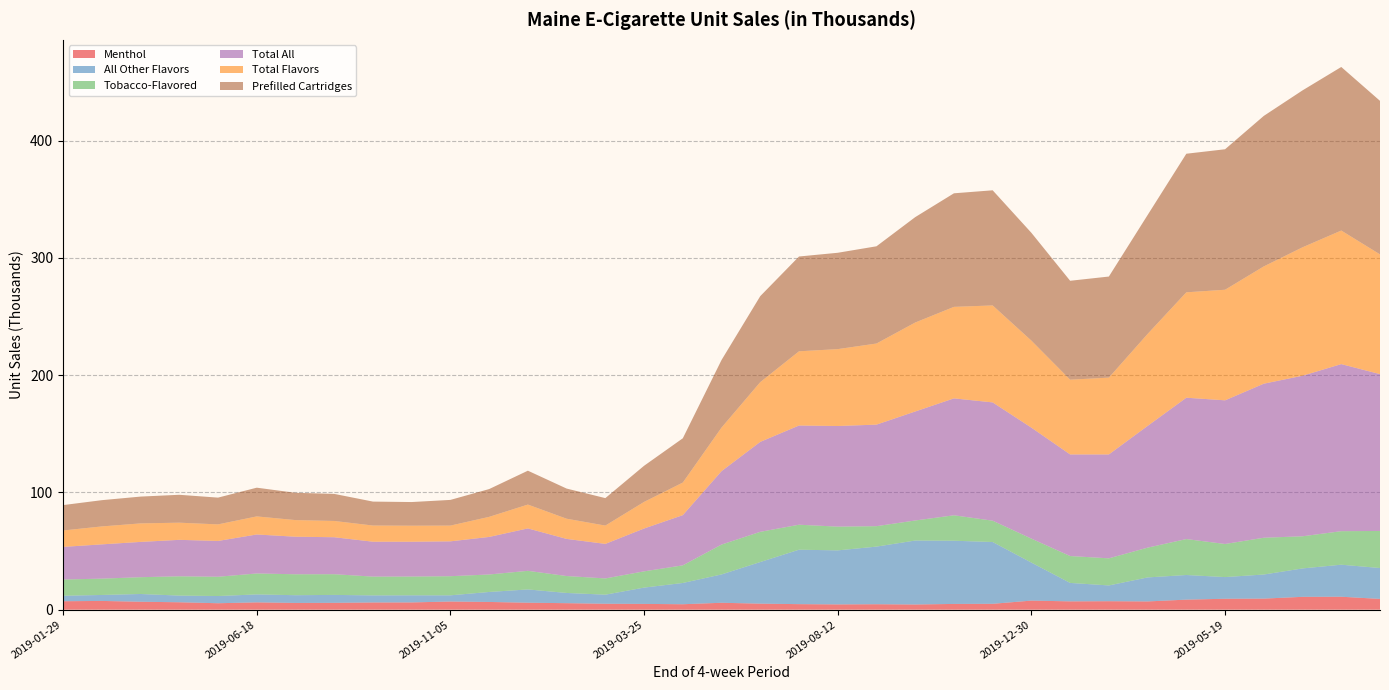

Reading left to right, what are all the values shown in this chart?

Menthol: 2019-01-29=7.2	2019-02-26=7.5	2019-03-26=6.8	2019-04-23=6.3	2019-05-21=5.5	2019-06-18=6.2	2019-07-16=5.8	2019-08-13=5.9	2019-09-10=6.2	2019-10-08=6.2	2019-11-05=7.0	2019-12-03=6.6	2019-12-31=5.9	2019-01-28=5.6	2019-02-25=5.1	2019-03-25=4.9	2019-04-22=4.6	2019-05-20=5.9	2019-06-17=5.2	2019-07-15=4.7	2019-08-12=4.5	2019-09-09=4.7	2019-10-07=4.4	2019-11-04=4.9	2019-12-02=5.0	2019-12-30=7.8	2019-01-27=7.1	2019-02-24=7.2	2019-03-24=7.0	2019-04-21=8.6	2019-05-19=9.3	2019-06-16=9.5	2019-07-14=11.0	2019-08-11=11.1	2019-09-08=9.2
All Other Flavors: 2019-01-29=4.7	2019-02-26=5.1	2019-03-26=6.6	2019-04-23=5.7	2019-05-21=6.1	2019-06-18=6.8	2019-07-16=6.6	2019-08-13=6.8	2019-09-10=6.0	2019-10-08=6.1	2019-11-05=5.3	2019-12-03=8.5	2019-12-31=11.3	2019-01-28=8.7	2019-02-25=7.7	2019-03-25=13.9	2019-04-22=18.1	2019-05-20=24.2	2019-06-17=35.5	2019-07-15=46.4	2019-08-12=46.1	2019-09-09=49.1	2019-10-07=54.6	2019-11-04=53.9	2019-12-02=52.7	2019-12-30=32.4	2019-01-27=15.7	2019-02-24=13.5	2019-03-24=20.5	2019-04-21=21.0	2019-05-19=18.5	2019-06-16=20.5	2019-07-14=24.2	2019-08-11=27.3	2019-09-08=26.3
Tobacco-Flavored: 2019-01-29=13.8	2019-02-26=13.9	2019-03-26=14.3	2019-04-23=16.5	2019-05-21=16.4	2019-06-18=17.9	2019-07-16=17.9	2019-08-13=17.7	2019-09-10=16.0	2019-10-08=16.0	2019-11-05=16.3	2019-12-03=14.9	2019-12-31=15.9	2019-01-28=14.4	2019-02-25=13.9	2019-03-25=13.9	2019-04-22=15.0	2019-05-20=25.5	2019-06-17=25.8	2019-07-15=21.3	2019-08-12=20.2	2019-09-09=17.4	2019-10-07=17.1	2019-11-04=21.7	2019-12-02=18.2	2019-12-30=20.4	2019-01-27=22.9	2019-02-24=23.1	2019-03-24=25.4	2019-04-21=30.7	2019-05-19=28.2	2019-06-16=31.4	2019-07-14=27.4	2019-08-11=28.6	2019-09-08=31.6
Total All: 2019-01-29=27.8	2019-02-26=29.2	2019-03-26=30.1	2019-04-23=31.1	2019-05-21=30.6	2019-06-18=33.3	2019-07-16=32.0	2019-08-13=31.5	2019-09-10=29.8	2019-10-08=29.7	2019-11-05=29.7	2019-12-03=32.0	2019-12-31=36.2	2019-01-28=31.7	2019-02-25=29.5	2019-03-25=36.5	2019-04-22=42.8	2019-05-20=62.6	2019-06-17=76.7	2019-07-15=84.6	2019-08-12=85.8	2019-09-09=86.6	2019-10-07=93.0	2019-11-04=99.7	2019-12-02=100.9	2019-12-30=94.7	2019-01-27=86.7	2019-02-24=88.6	2019-03-24=103.8	2019-04-21=120.6	2019-05-19=122.5	2019-06-16=131.4	2019-07-14=136.9	2019-08-11=142.5	2019-09-08=133.8
Total Flavors: 2019-01-29=14.0	2019-02-26=15.3	2019-03-26=15.8	2019-04-23=14.6	2019-05-21=14.1	2019-06-18=15.4	2019-07-16=14.2	2019-08-13=13.9	2019-09-10=13.8	2019-10-08=13.7	2019-11-05=13.4	2019-12-03=17.1	2019-12-31=20.3	2019-01-28=17.2	2019-02-25=15.6	2019-03-25=22.7	2019-04-22=27.8	2019-05-20=37.2	2019-06-17=51.0	2019-07-15=63.3	2019-08-12=65.6	2019-09-09=69.2	2019-10-07=75.9	2019-11-04=78.0	2019-12-02=82.7	2019-12-30=74.2	2019-01-27=63.7	2019-02-24=65.5	2019-03-24=78.4	2019-04-21=89.9	2019-05-19=94.3	2019-06-16=100.0	2019-07-14=109.5	2019-08-11=113.9	2019-09-08=102.1
Prefilled Cartridges: 2019-01-29=21.7	2019-02-26=22.4	2019-03-26=22.9	2019-04-23=23.8	2019-05-21=22.8	2019-06-18=24.5	2019-07-16=23.3	2019-08-13=23.1	2019-09-10=20.4	2019-10-08=20.2	2019-11-05=21.9	2019-12-03=23.7	2019-12-31=28.9	2019-01-28=25.7	2019-02-25=23.4	2019-03-25=30.8	2019-04-22=37.8	2019-05-20=57.6	2019-06-17=73.3	2019-07-15=80.8	2019-08-12=82.2	2019-09-09=82.9	2019-10-07=89.9	2019-11-04=96.8	2019-12-02=98.2	2019-12-30=91.9	2019-01-27=84.4	2019-02-24=86.2	2019-03-24=101.4	2019-04-21=118.2	2019-05-19=119.8	2019-06-16=128.4	2019-07-14=133.8	2019-08-11=139.5	2019-09-08=130.9